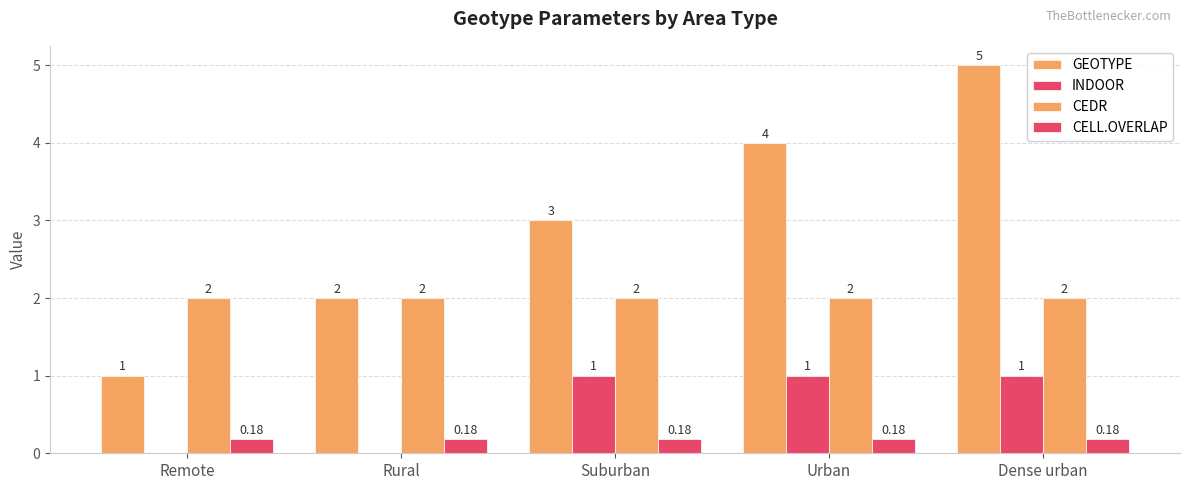

Count the number of categories in the chart.

5